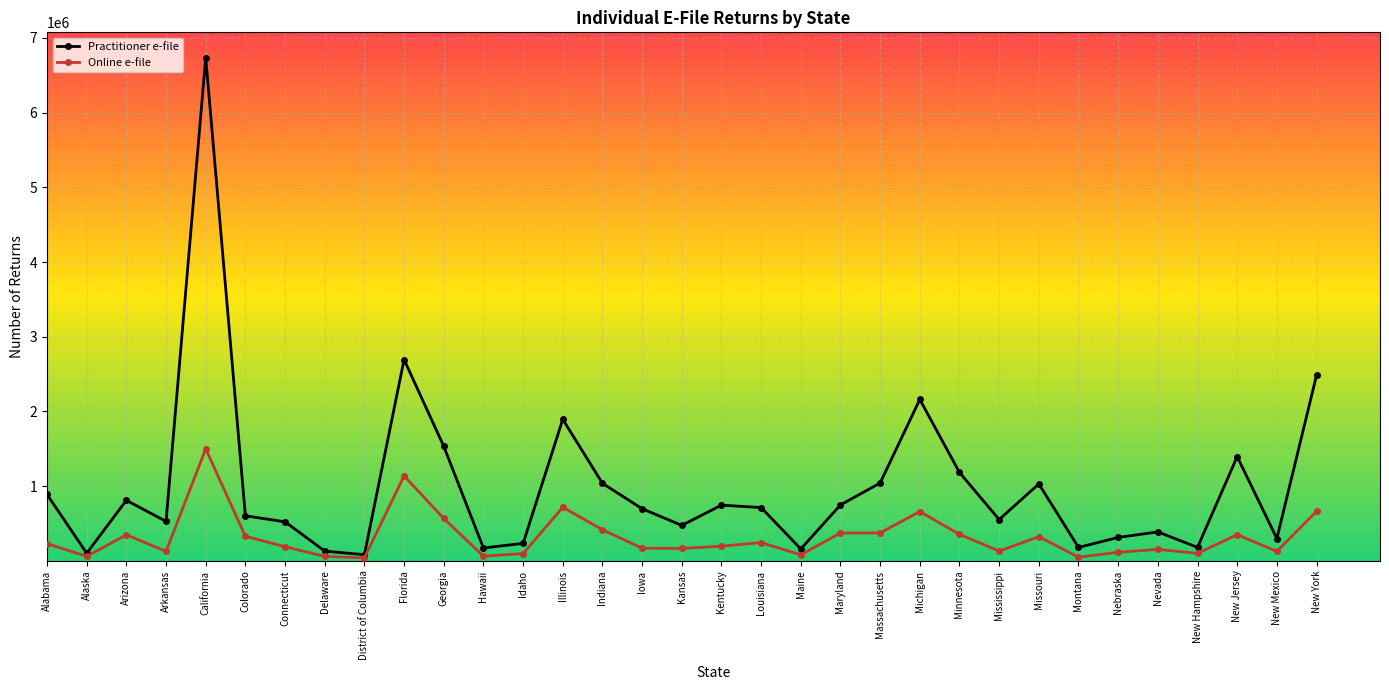

What is the highest value of the Practitioner e-file series?

6738167